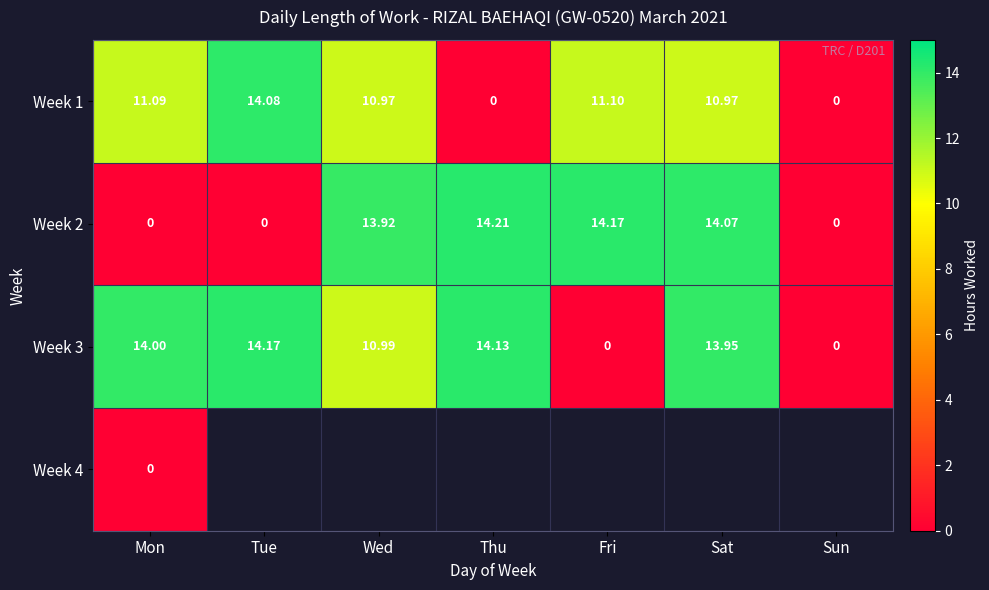

Which has a higher value, Tue or Mon?

Tue